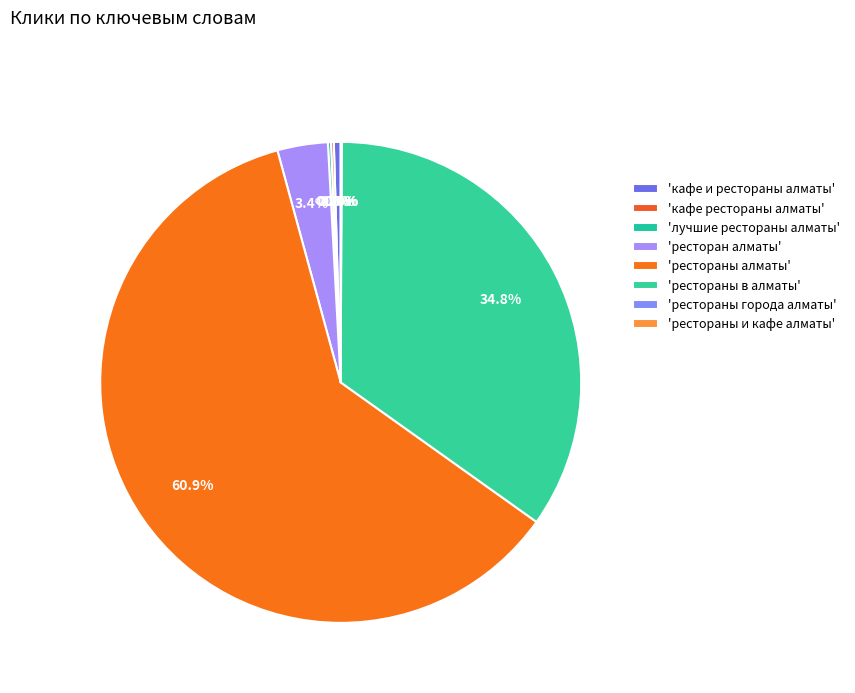

Does any single category account for the majority?

Yes